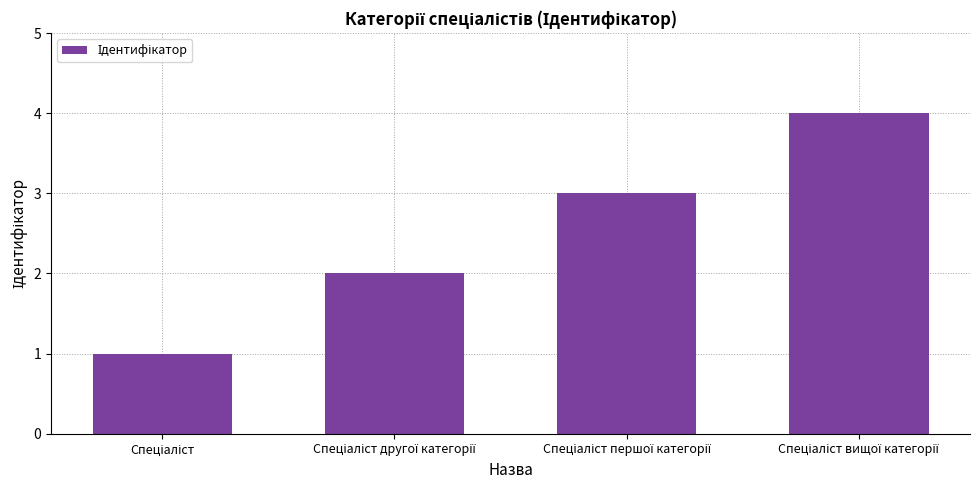

What is the maximum value shown in the chart?

4